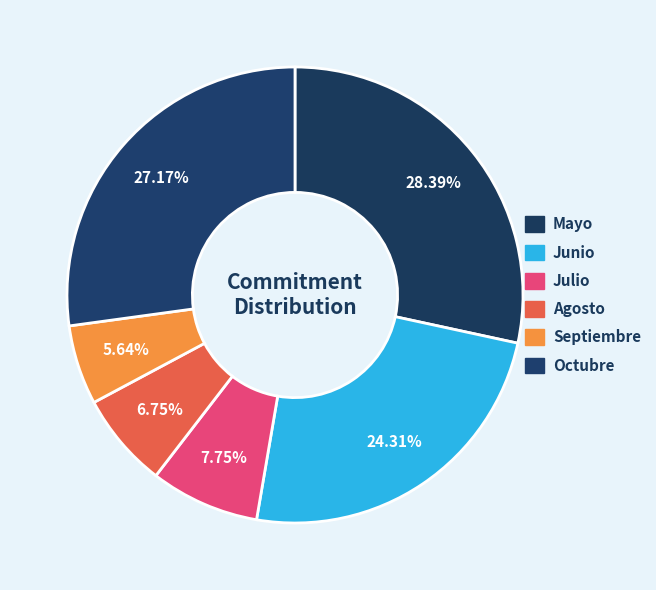

The Mayo slice represents 28% of the pie. True or false?

True